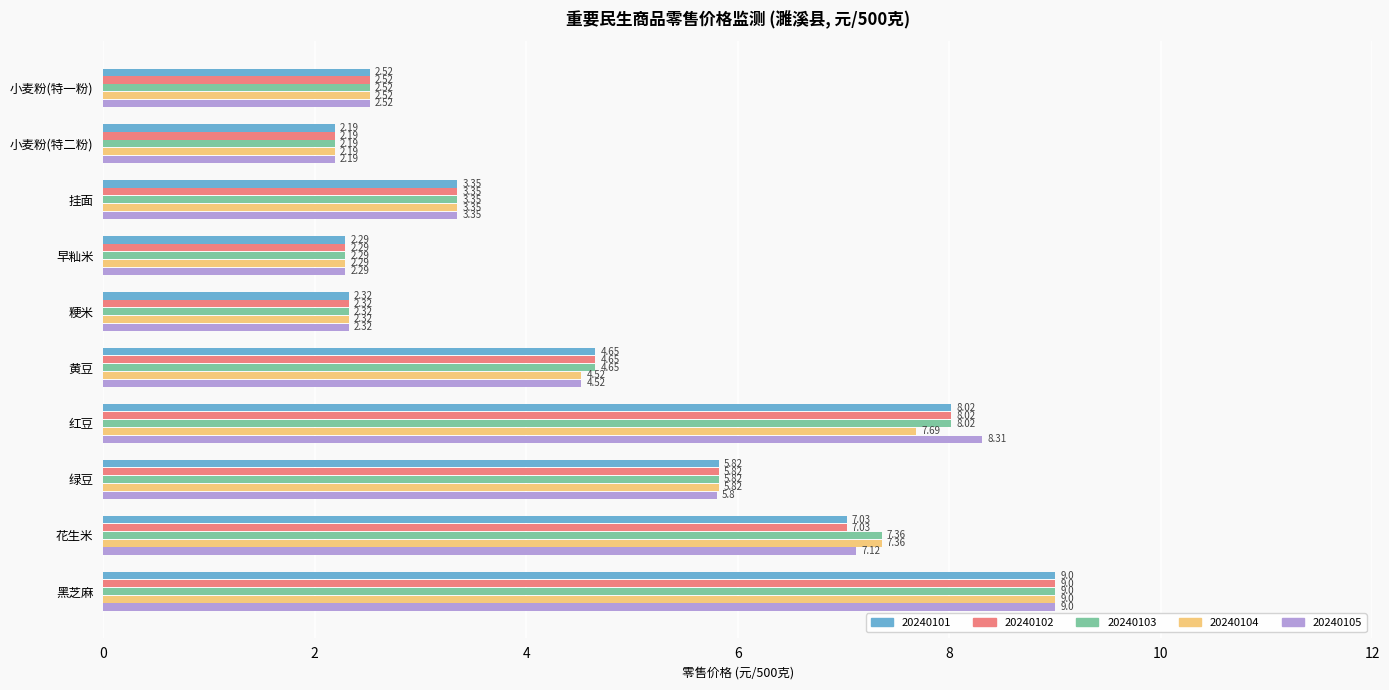

Which series has the largest total across all categories?

20240103